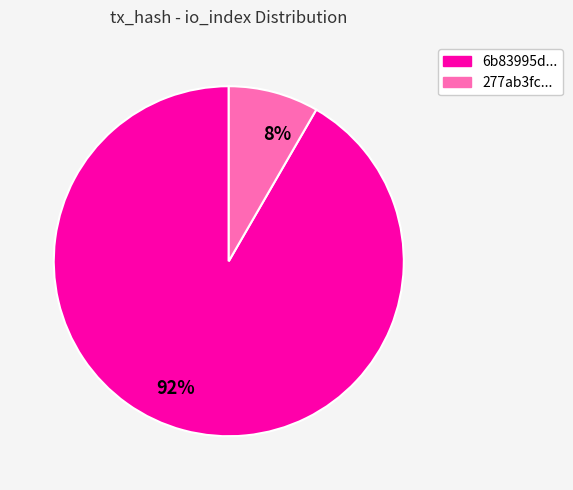

Count the number of slices in the pie.

2